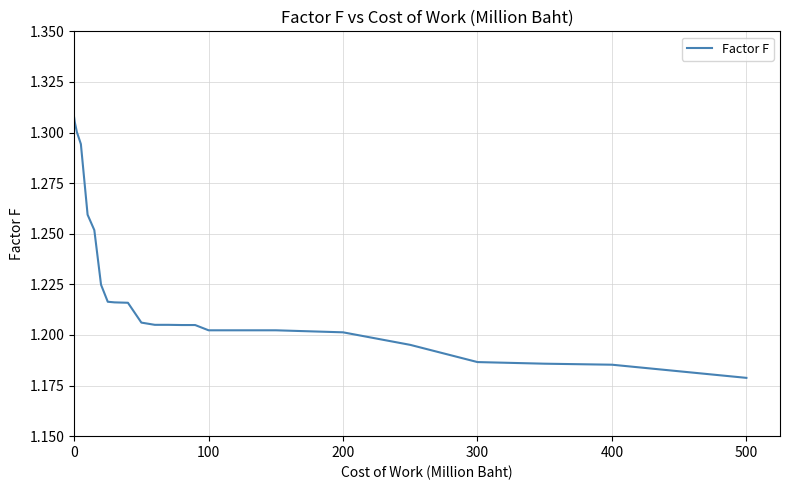

Reading left to right, transcribe all the data shown in this chart.

1.3	1.3	1.3	1.3	1.3	1.3	1.3	1.2	1.2	1.2	1.2	1.2	1.2	1.2	1.2	1.2	1.2	1.2	1.2	1.2	1.2	1.2	1.2	1.2